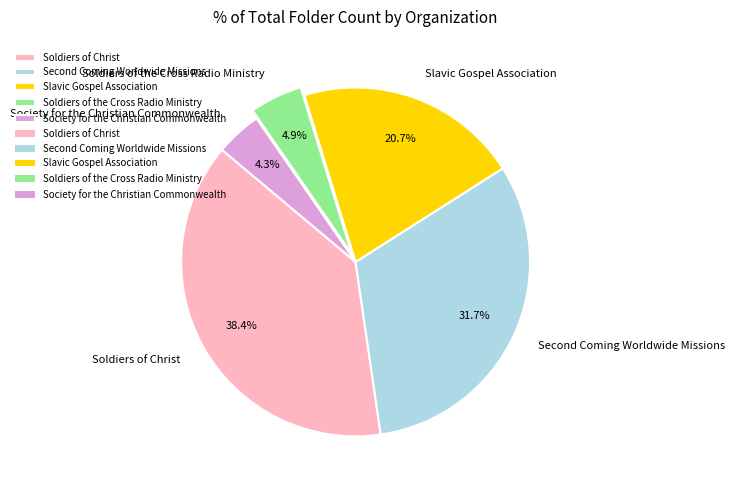

Which category has the biggest portion of the pie?

Soldiers of Christ